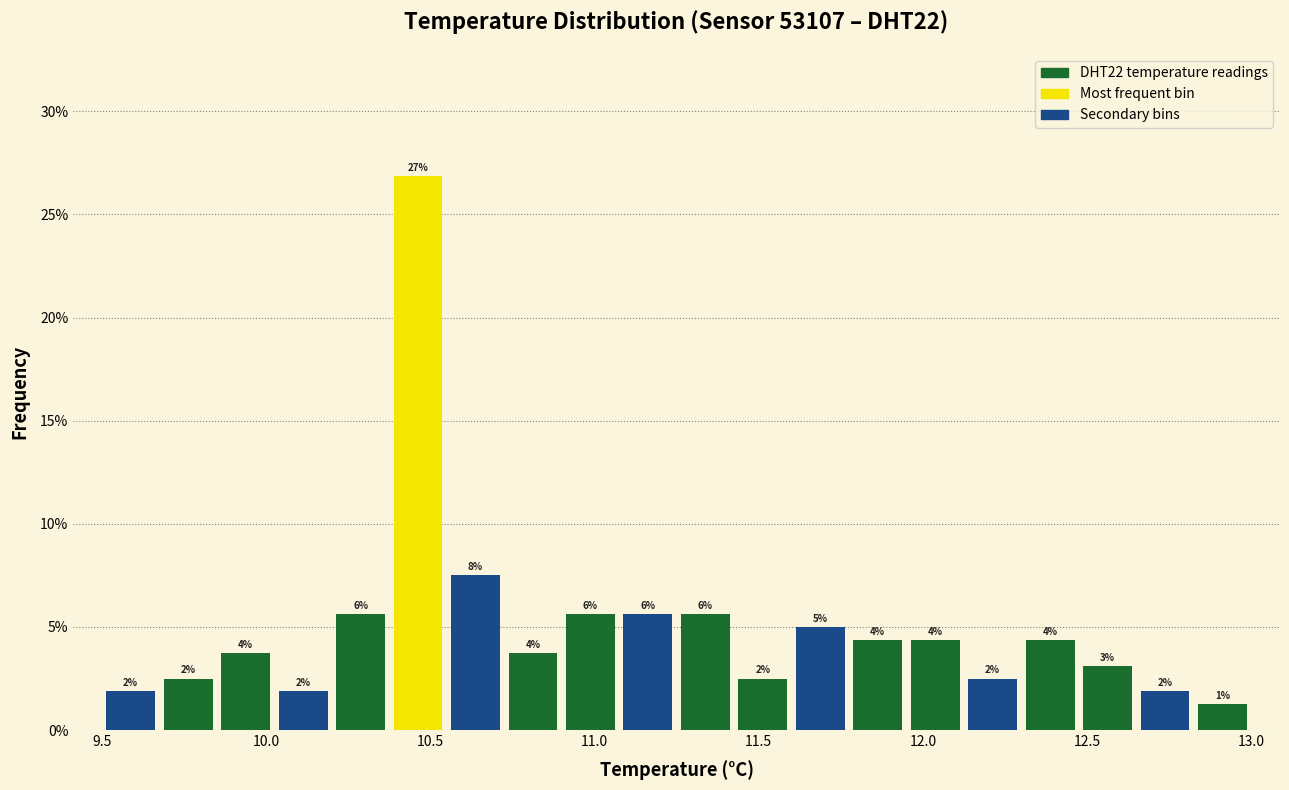

Around what value on the x-axis is the tallest bar? Give the approximate position of its centre, as read against the axis.

10.45